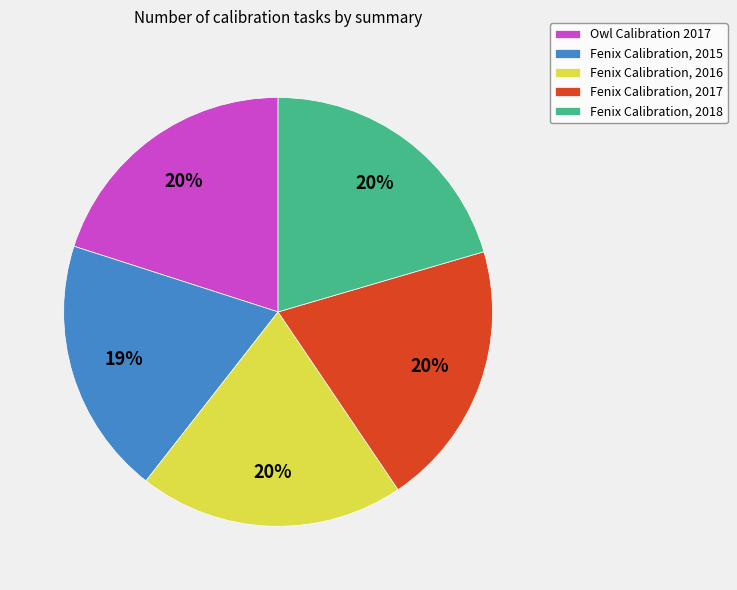

What is the smallest slice in the pie chart?

Fenix Calibration, 2015